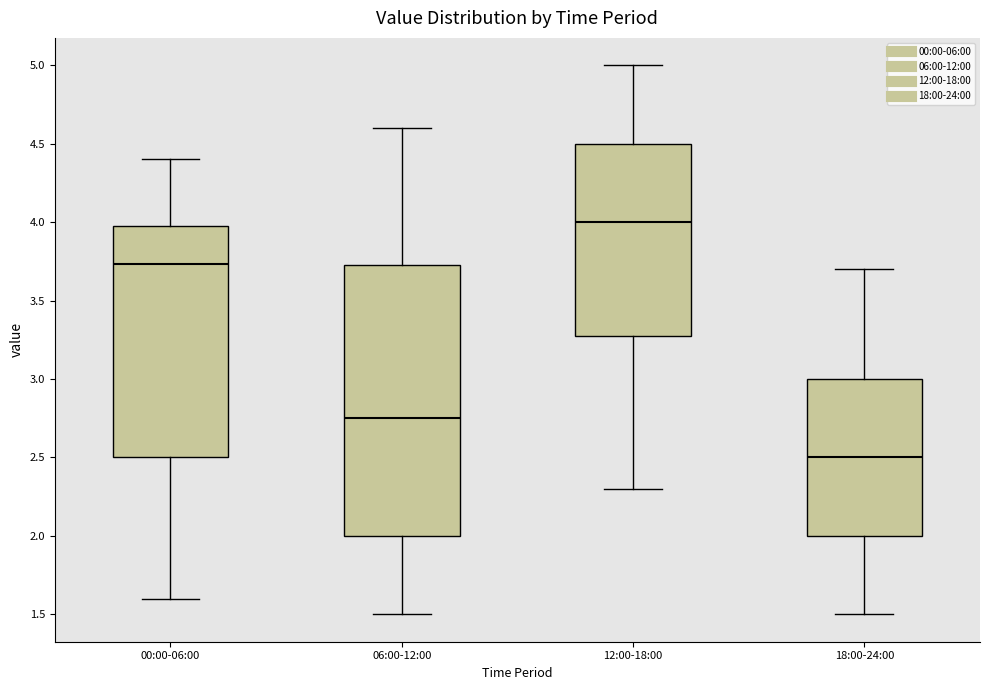

Reading left to right, read every box against the y-axis: the position of its median line, the range the box covers, and the ends of its whiskers. The values are not printed on the chart, so give them approximately, as read against the axis.

00:00-06:00: median 3.75, box 2.50 to 4.00, whiskers 1.60 to 4.40
06:00-12:00: median 2.75, box 2.00 to 3.75, whiskers 1.50 to 4.60
12:00-18:00: median 4.00, box 3.30 to 4.50, whiskers 2.30 to 5.00
18:00-24:00: median 2.50, box 2.00 to 3.00, whiskers 1.50 to 3.70